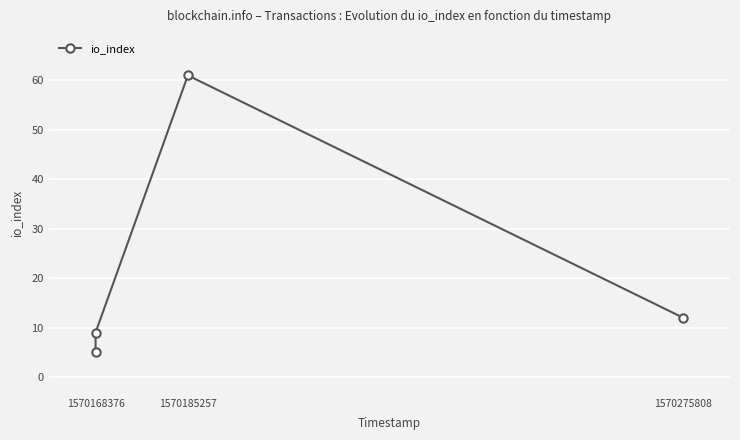

What is the value of the 2nd point from the left?

9